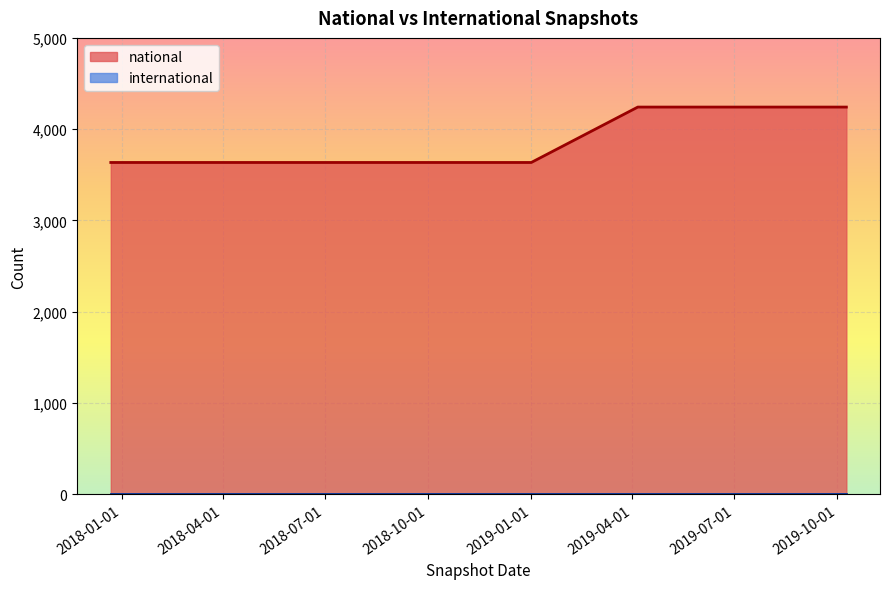

Is it true that the value at 2019-10-09 is 4242?

True